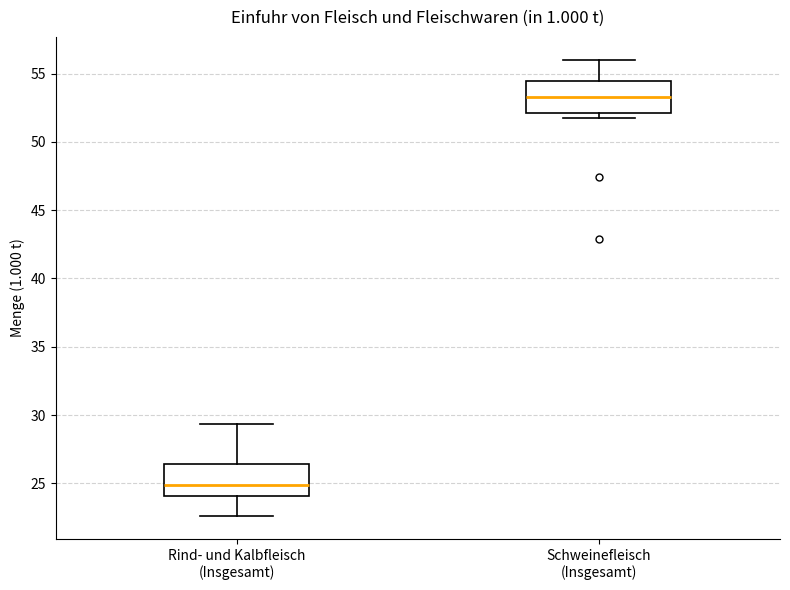

Reading left to right, read every box against the y-axis: the position of its median line, the range the box covers, and the ends of its whiskers. The values are not printed on the chart, so give them approximately, as read against the axis.

Rind- und Kalbfleisch (Insgesamt): median 25.0, box 24.0 to 26.5, whiskers 22.5 to 29.5
Schweinefleisch (Insgesamt): median 53.5, box 52.0 to 54.5, whiskers 52.0 (just below the box's lower edge) to 56.0